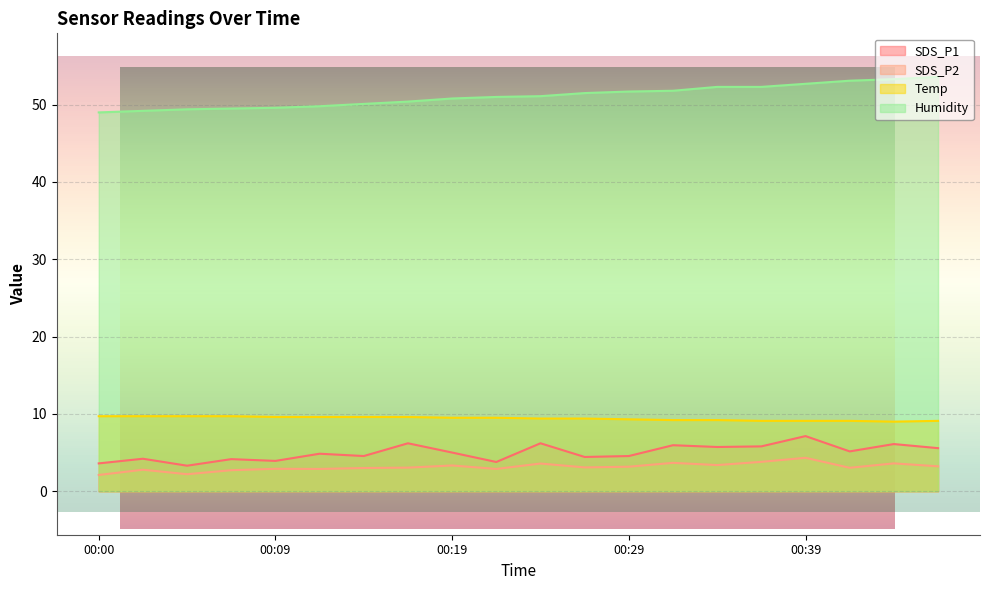

True or false: SDS_P2 has a value of 1.4 at 00:00.

False